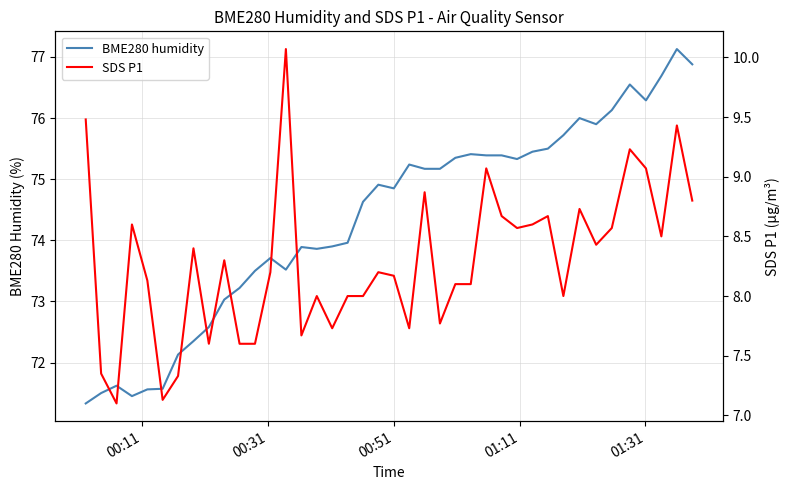

What is the sum of all BME280 humidity values?

2973.8